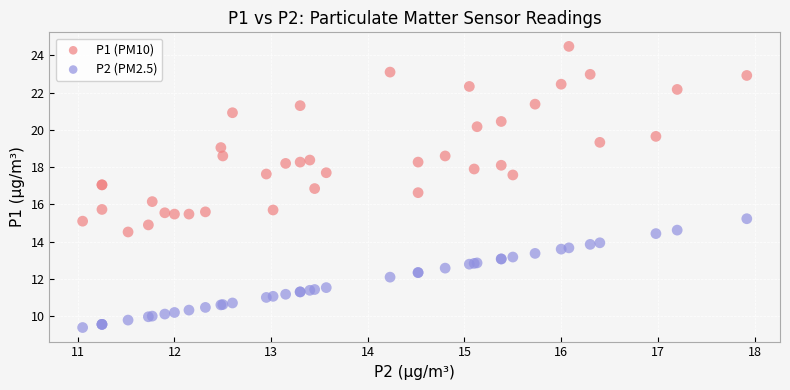

Which series reaches the minimum Y coordinate?

P2 (PM2.5)